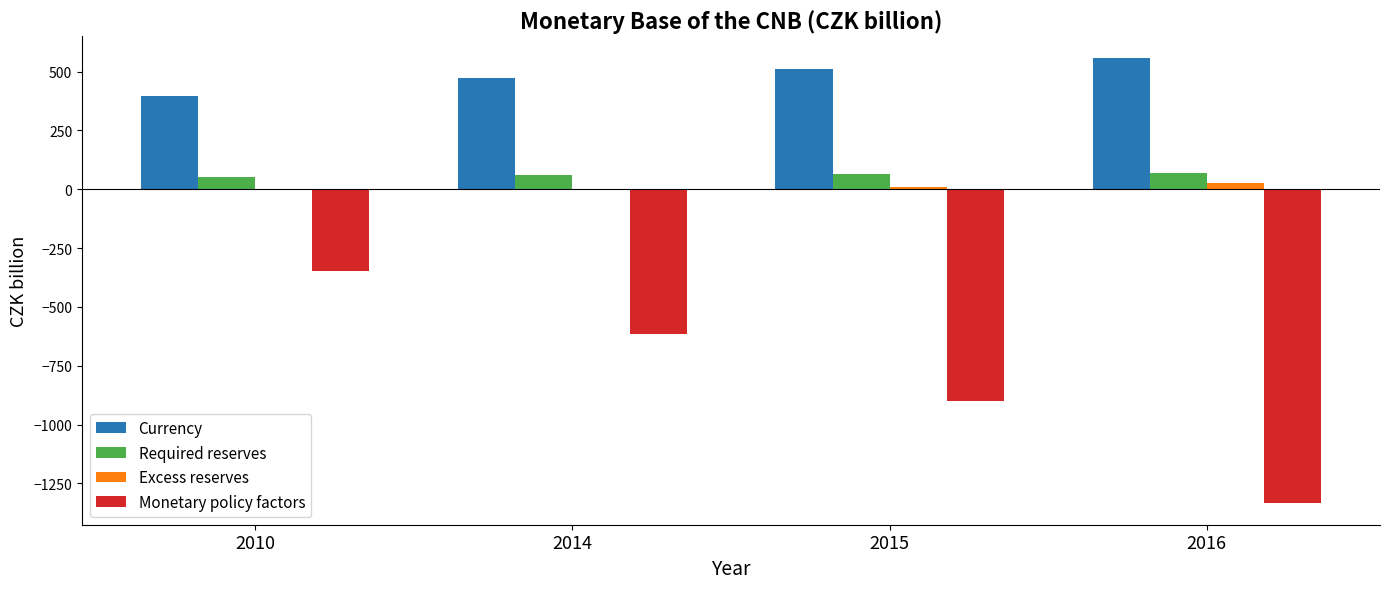

Is it true that Monetary policy factors equals -230.2 at 2014?

False